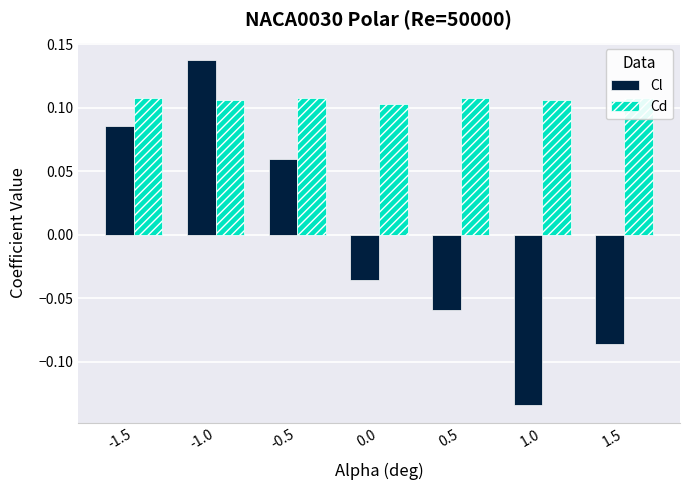

How many Cd values are between 0 and 1?

7